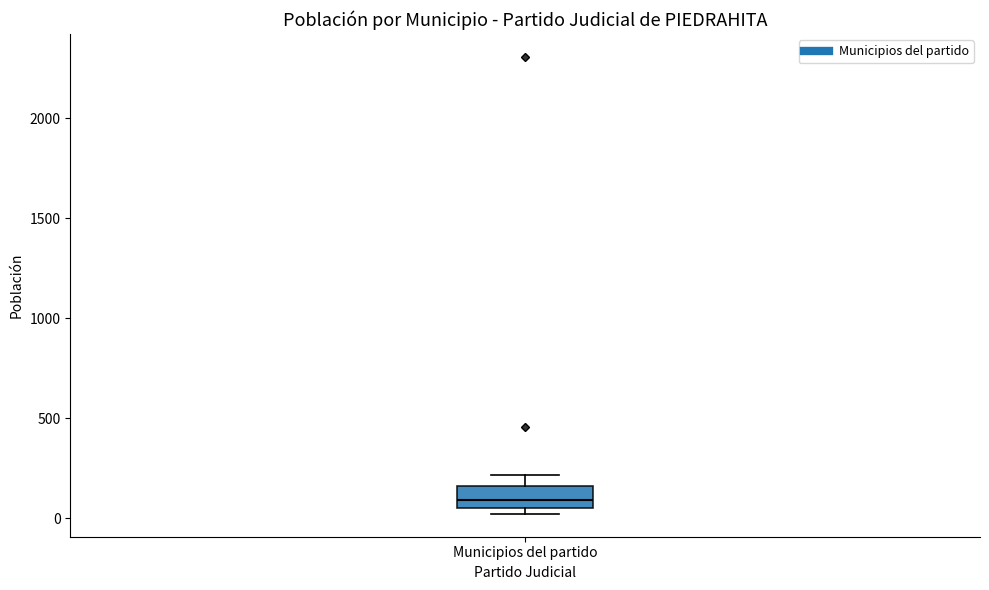

Where does the median line of the box for Municipios del partido sit on the y-axis? The values are not printed on the chart, so give them approximately, as read against the axis.

100